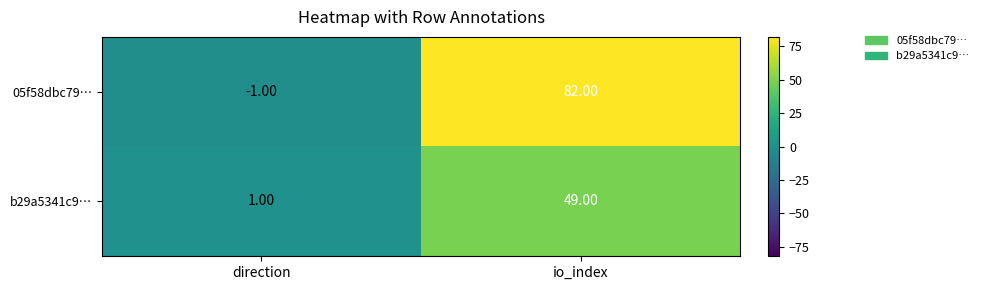

At which category is the sum across all series the highest?

io_index